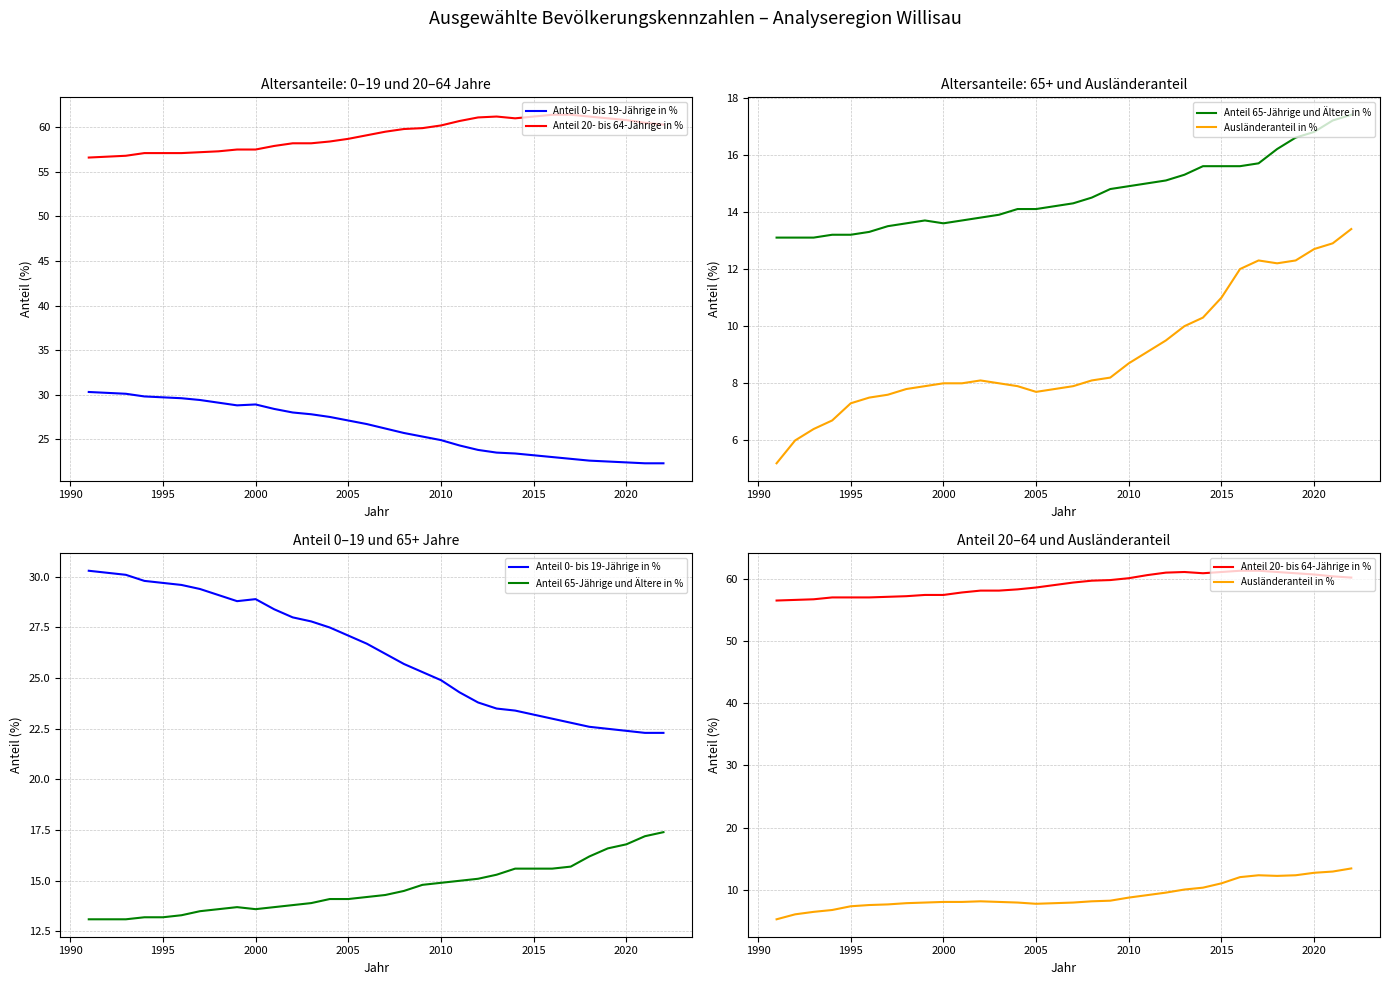

Where is the first local maximum for Anteil 0- bis 19-Jährige in %?

2000